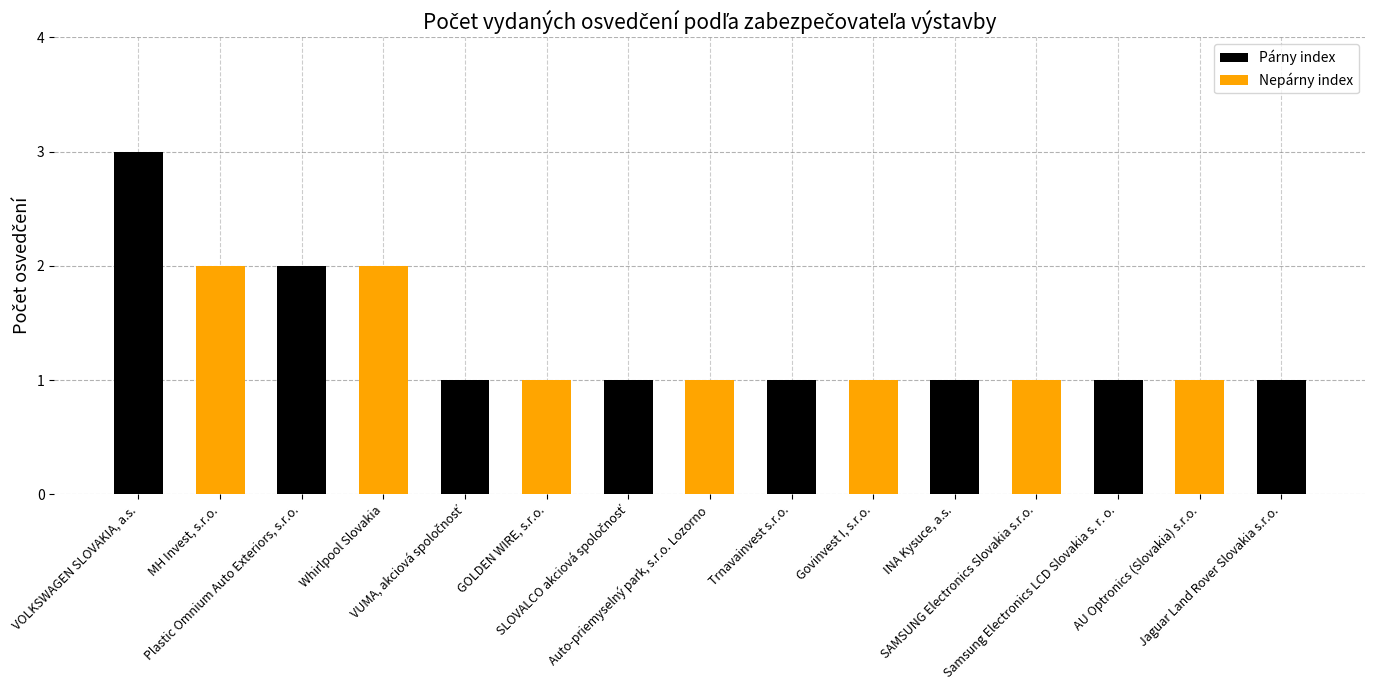

What is the greatest value displayed?

3